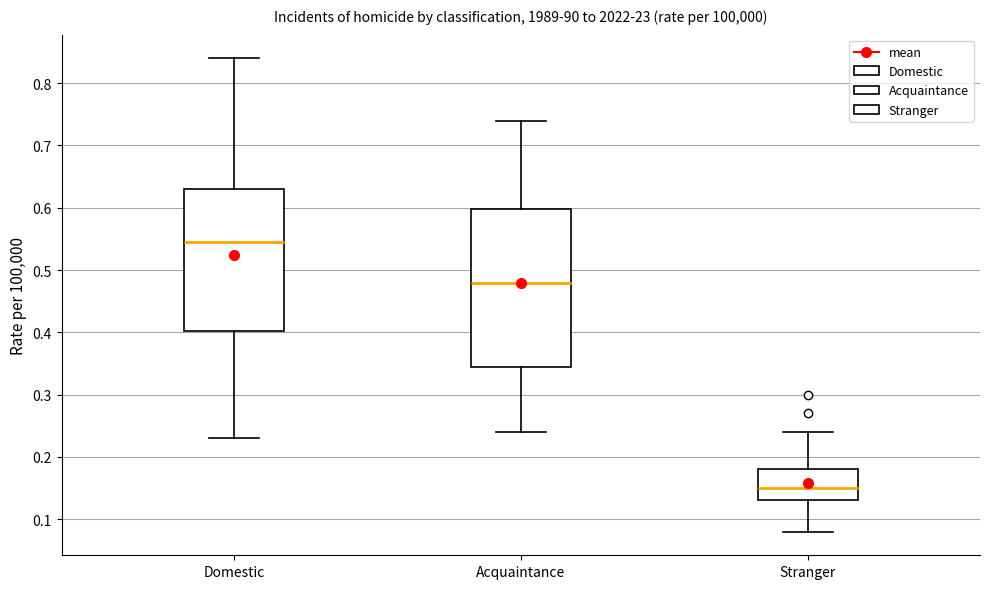

Reading left to right, transcribe this box plot: for each box, give where its median line is, the range the box spans, and where its two whiskers end, as read against the y-axis. The values are not printed on the chart, so give them approximately, as read against the axis.

Domestic: median 0.55, box 0.40 to 0.63, whiskers 0.23 to 0.84
Acquaintance: median 0.48, box 0.35 to 0.60, whiskers 0.24 to 0.74
Stranger: median 0.15, box 0.13 to 0.18, whiskers 0.08 to 0.24